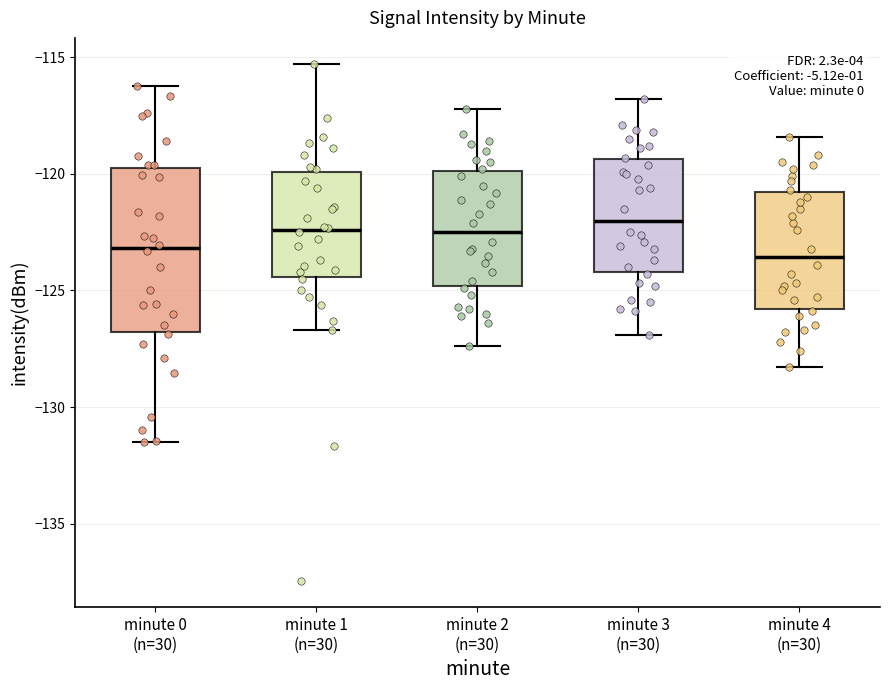

Reading left to right, transcribe this box plot: for each box, give where its median line is, the range the box spans, and where its two whiskers end, as read against the y-axis. The values are not printed on the chart, so give them approximately, as read against the axis.

minute 0 (n=30): median -123.0, box -127.0 to -119.5, whiskers -131.5 to -116.0
minute 1 (n=30): median -122.5, box -124.5 to -120.0, whiskers -126.5 to -115.5
minute 2 (n=30): median -122.5, box -125.0 to -120.0, whiskers -127.5 to -117.0
minute 3 (n=30): median -122.0, box -124.0 to -119.5, whiskers -127.0 to -117.0
minute 4 (n=30): median -123.5, box -126.0 to -121.0, whiskers -128.5 to -118.5